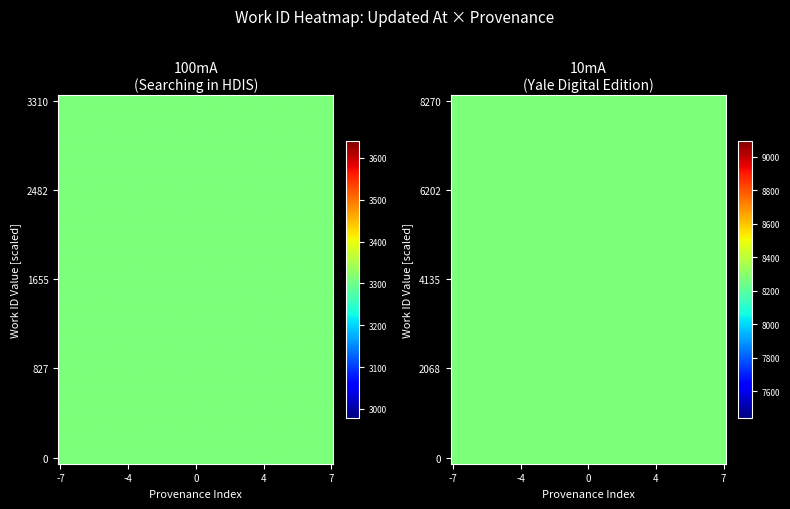

What is the sum of all values?

11580